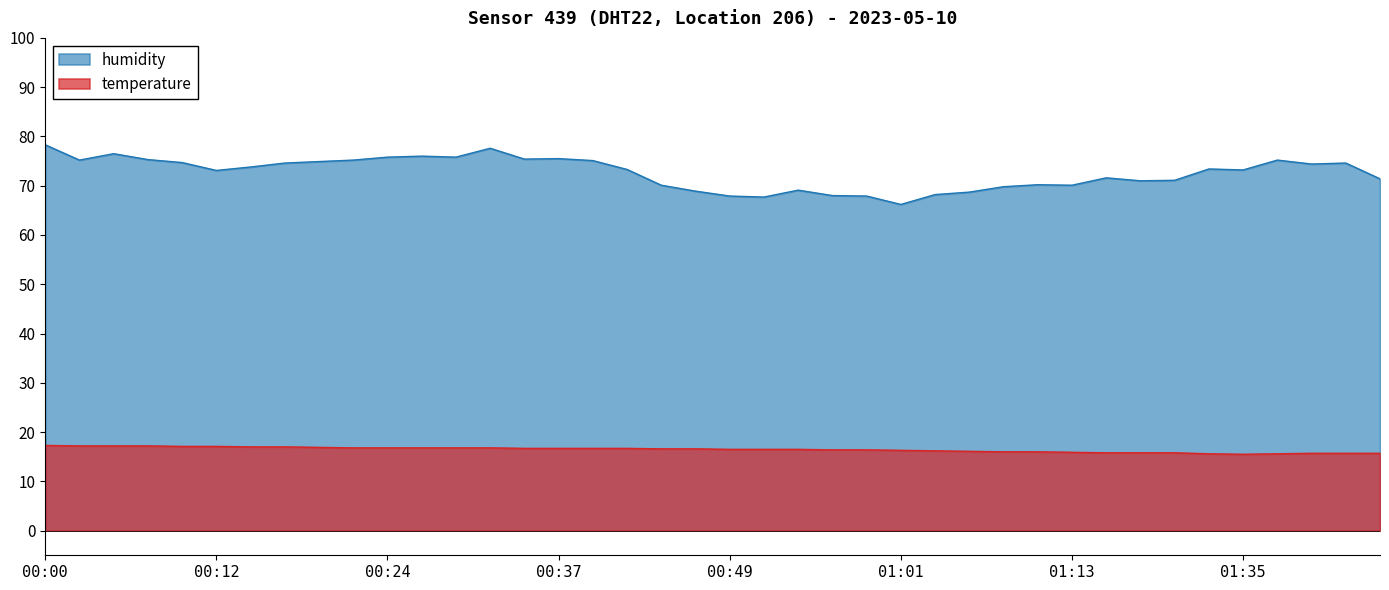

What is the label of the 38th point from the right?

00:05